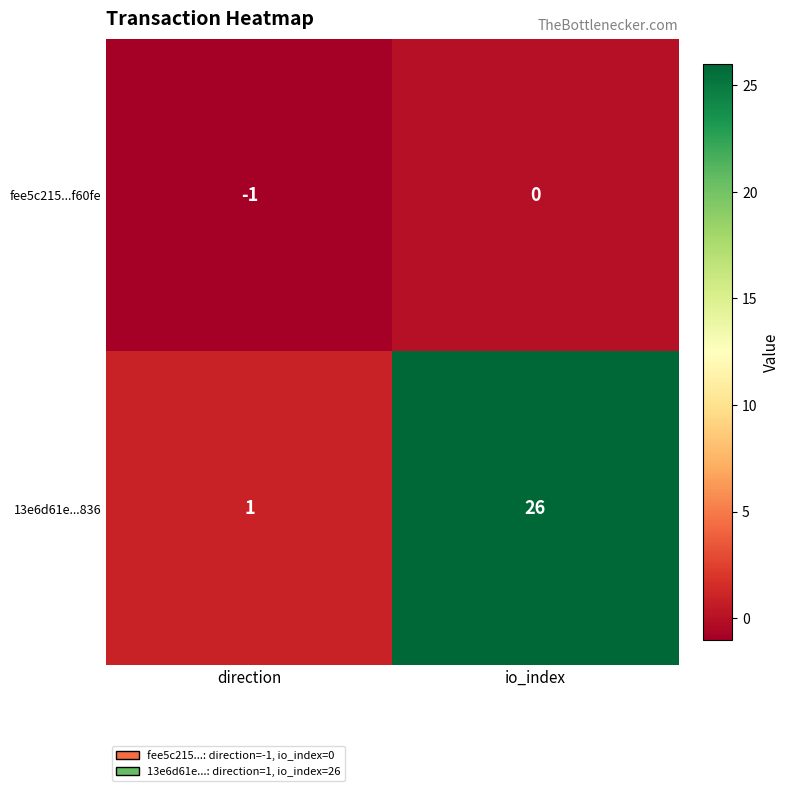

Rank the series by their maximum value, from lowest to highest.

fee5c215...f60fe, 13e6d61e...836